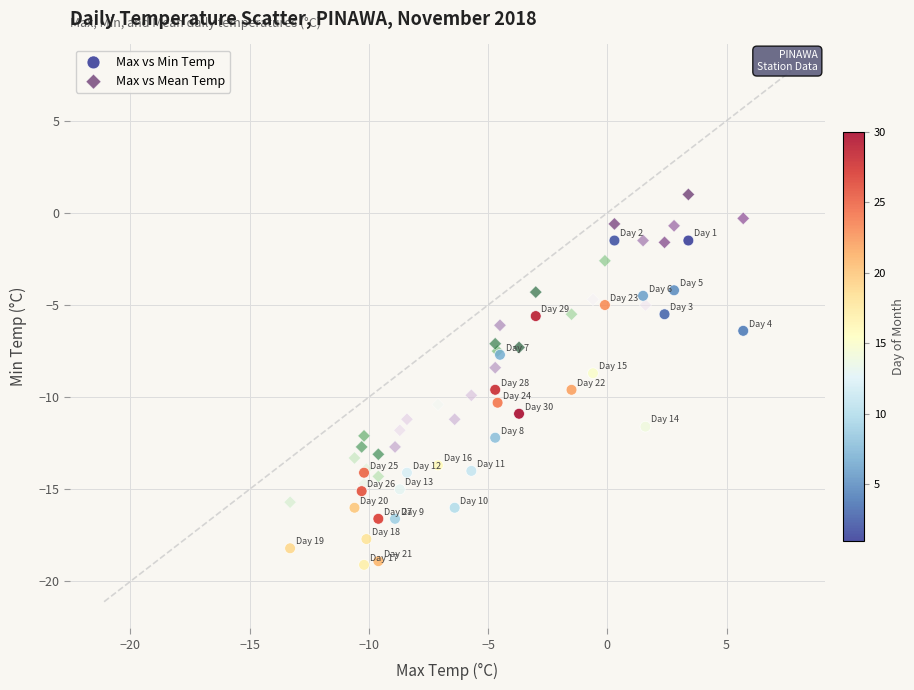

Which series reaches the maximum Y coordinate?

Max vs Mean Temp